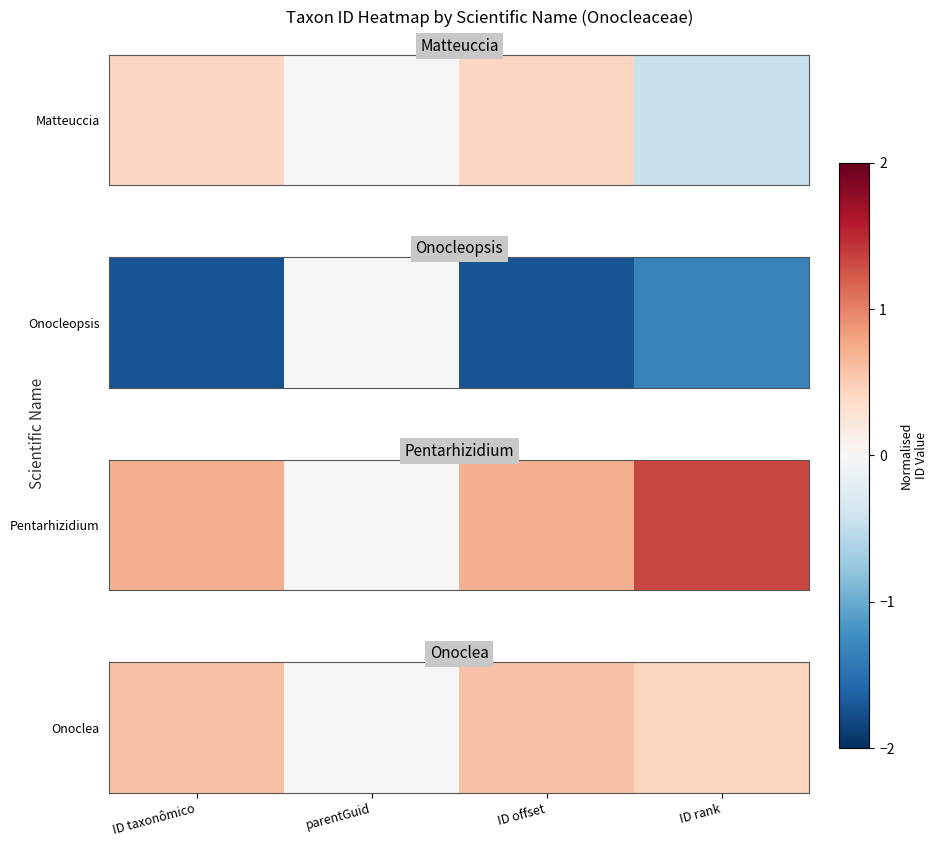

At which category does the chart reach its minimum across all series?

parentGuid